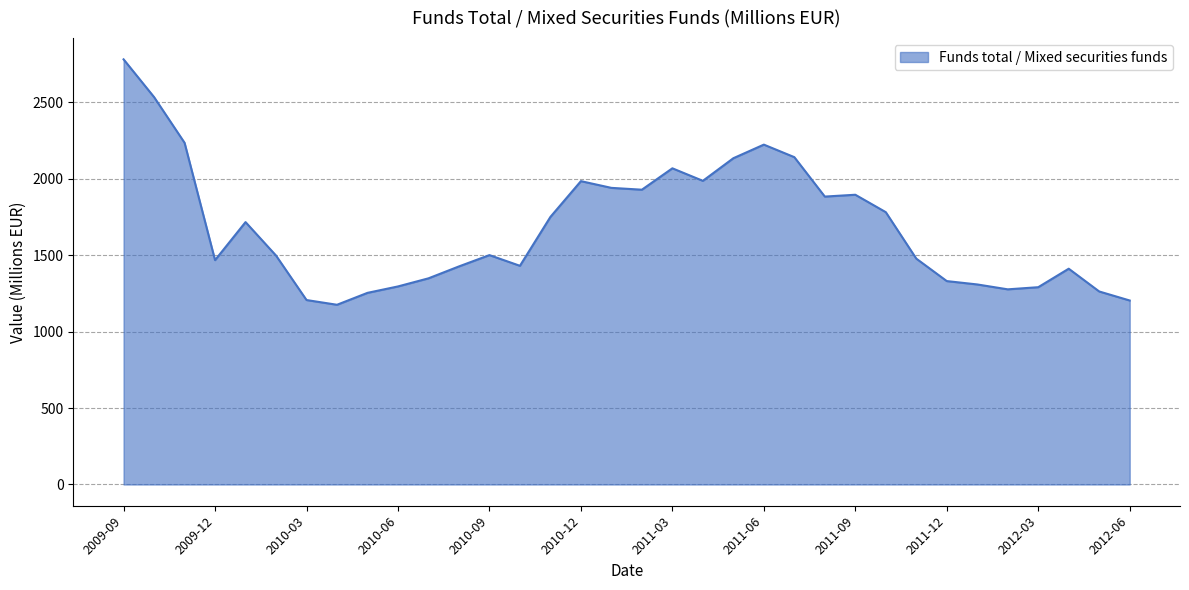

What is the minimum value shown in the chart?

1176